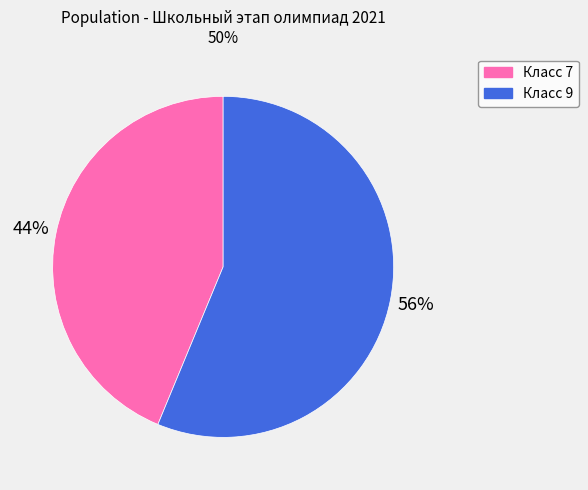

To the nearest percent, what is the combined percentage of Класс 9 and Класс 7?

100%